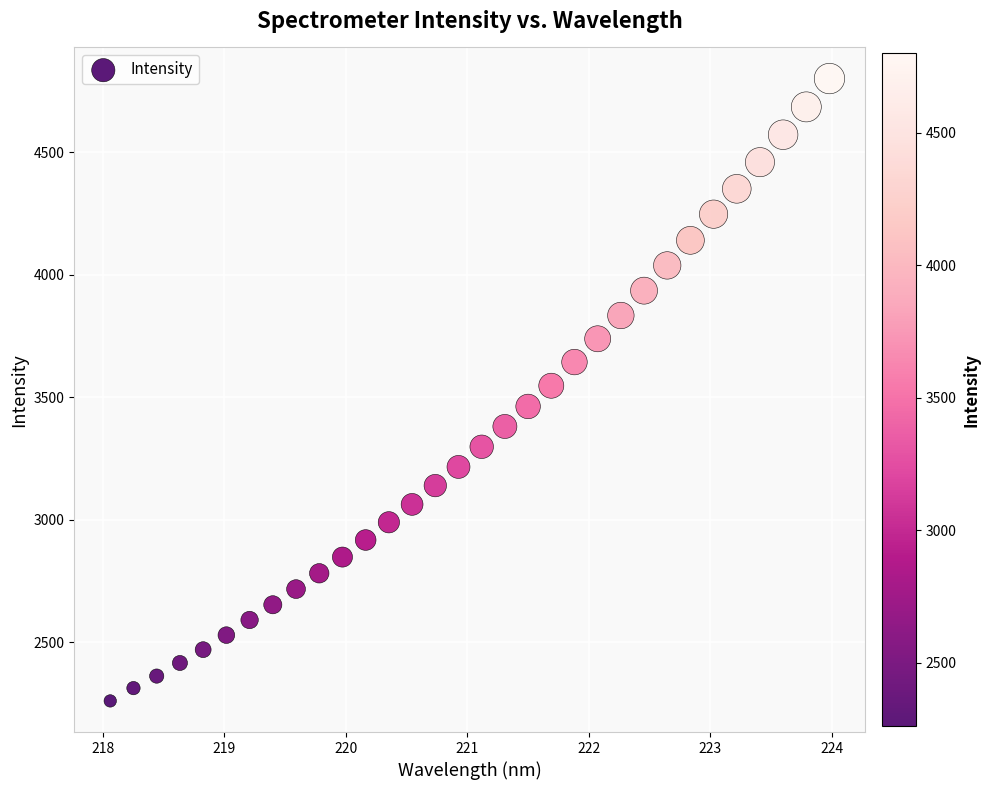

What is the range of X values (max minus min)?

5.9